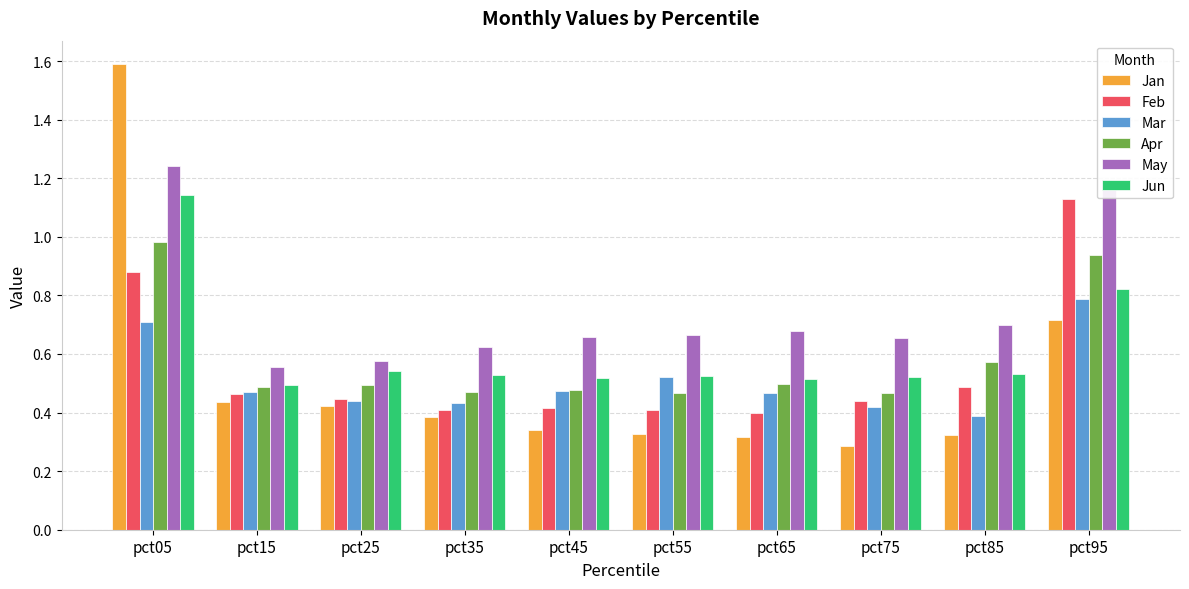

Rank the series at pct05 from lowest to highest value.

Mar, Feb, Apr, Jun, May, Jan